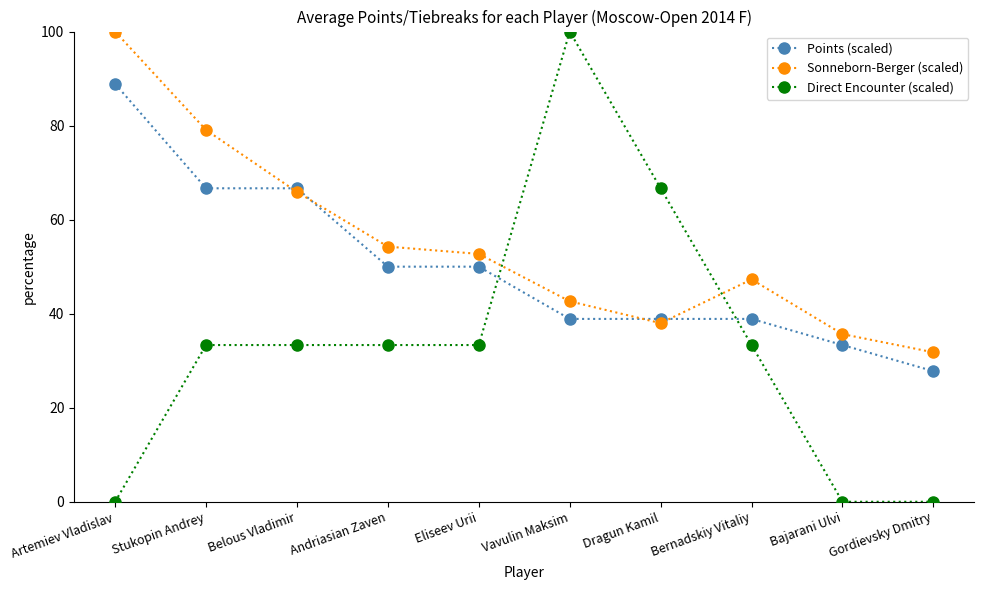

How many lines are shown in the chart?

3